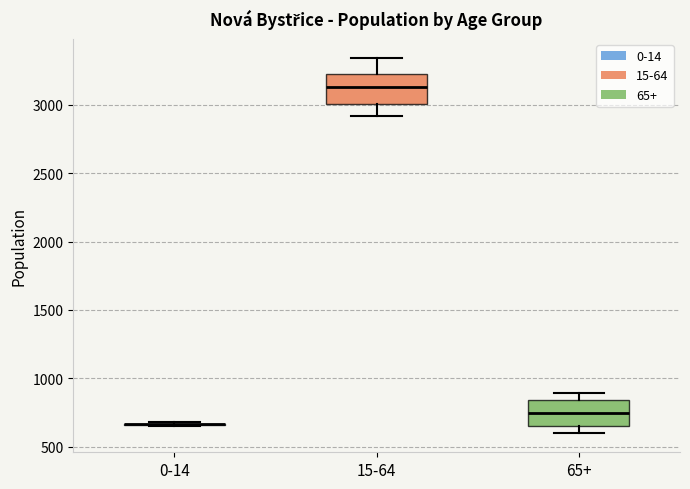

Where does the upper whisker of the box for 65+ end on the y-axis? The values are not printed on the chart, so give them approximately, as read against the axis.

900